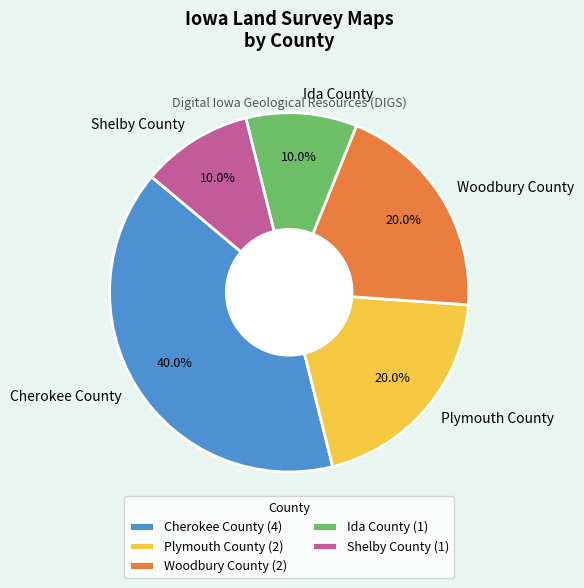

Which slice is the largest?

Cherokee County